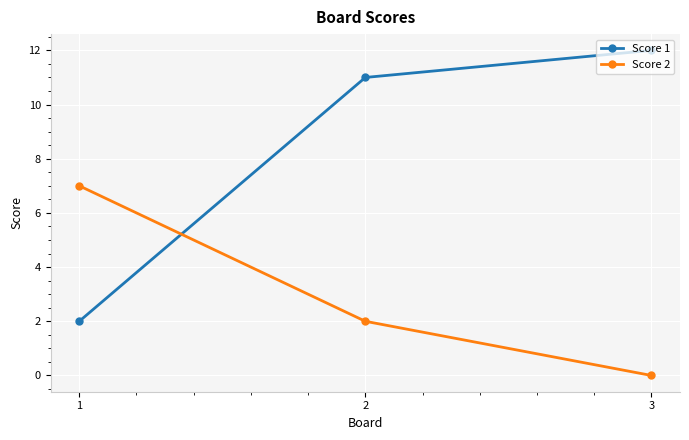

The Score 2 series shows 5 at 1. True or false?

False